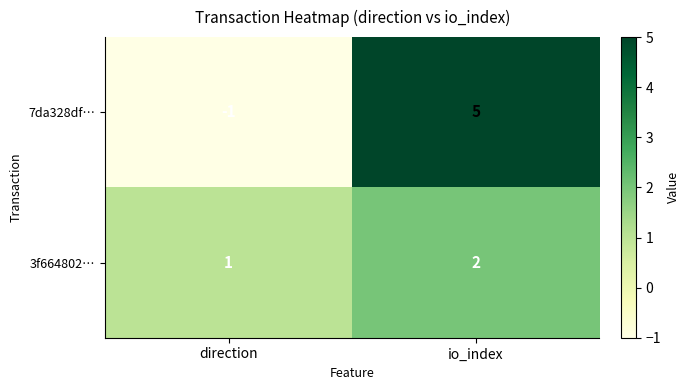

Rank the series by their average value, from lowest to highest.

3f664802…, 7da328df…